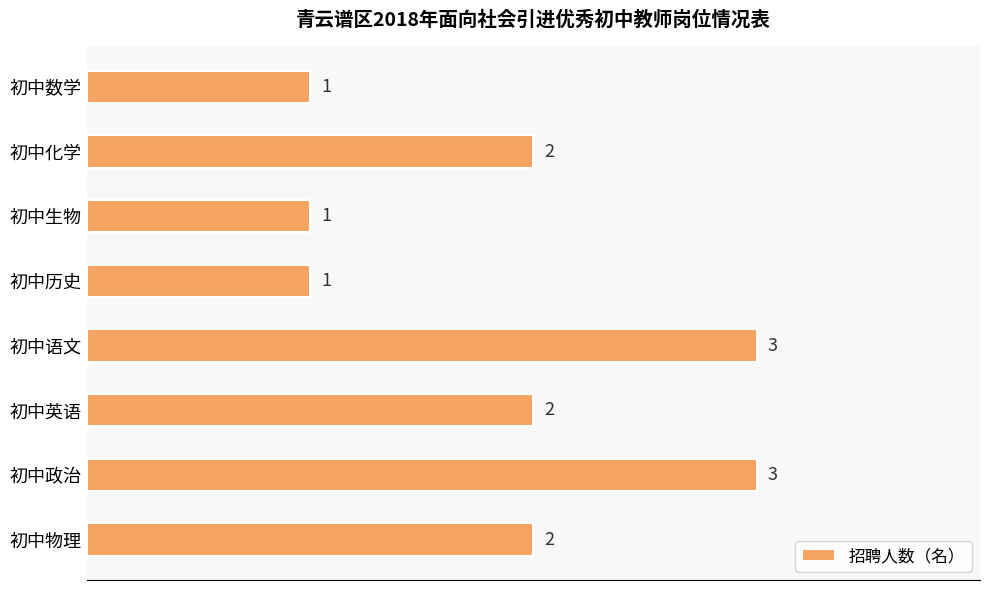

What is the ratio of the value at 初中英语 to the value at 初中物理?

1.0